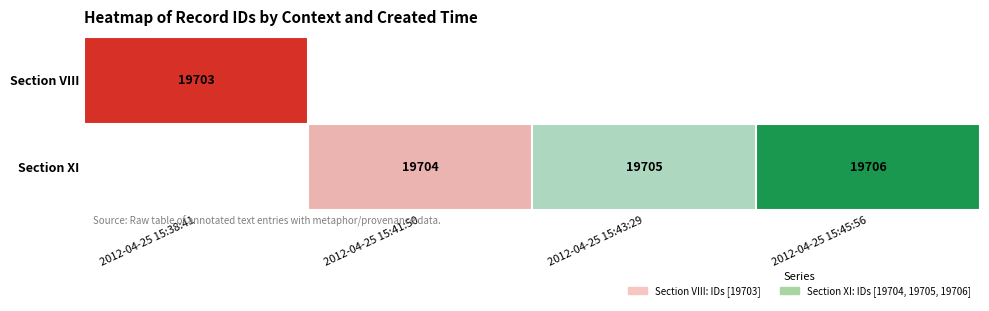

The Section XI series shows 19705 at 2012-04-25 15:43:29. True or false?

True